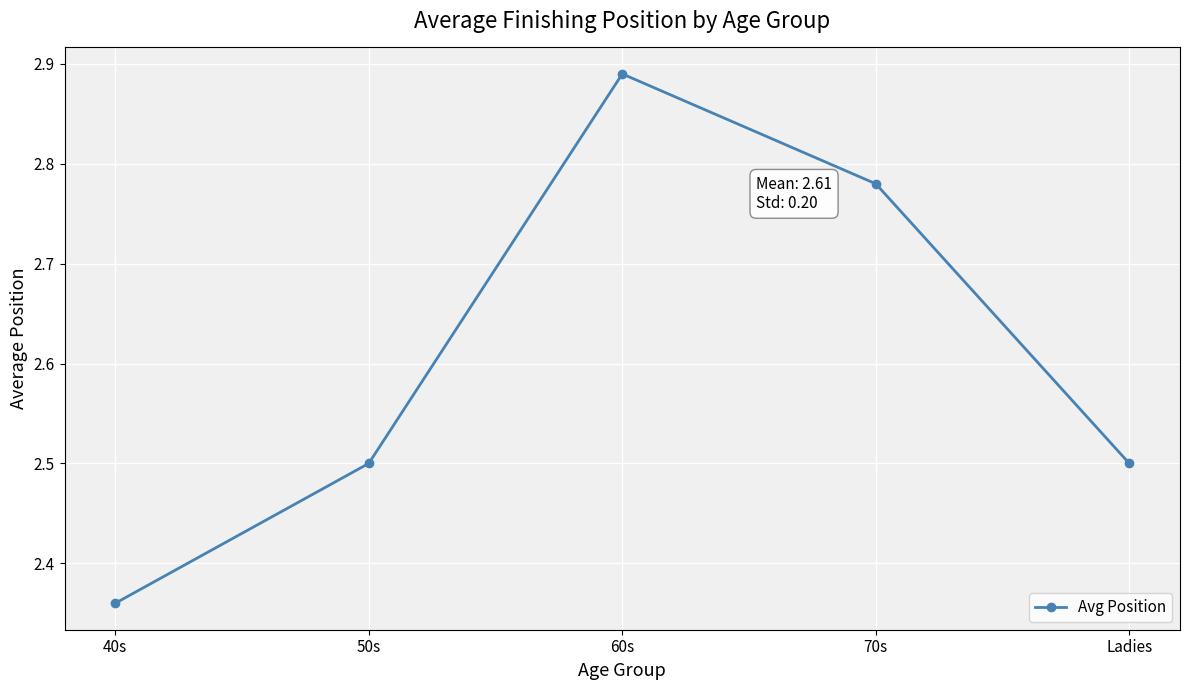

The chart shows a value of 4.2 at 40s. True or false?

False